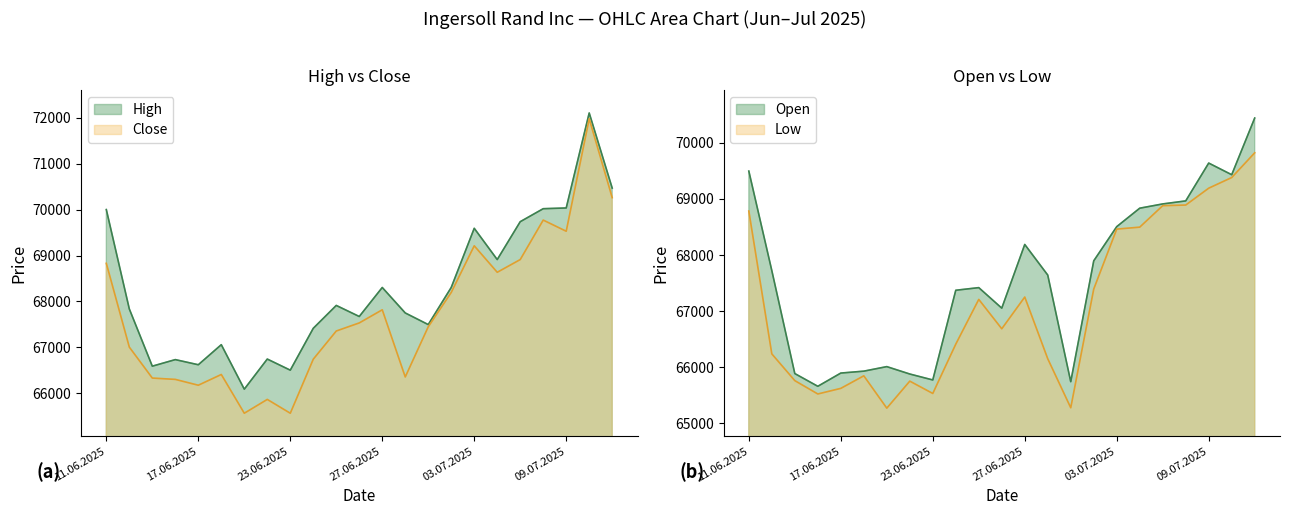

True or false: Close and Open cross at least once.

True